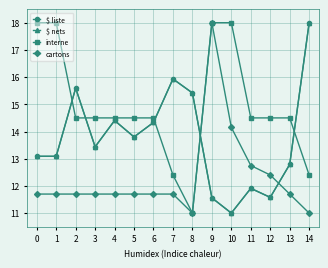

Which series has the widest spread of values?

$ liste